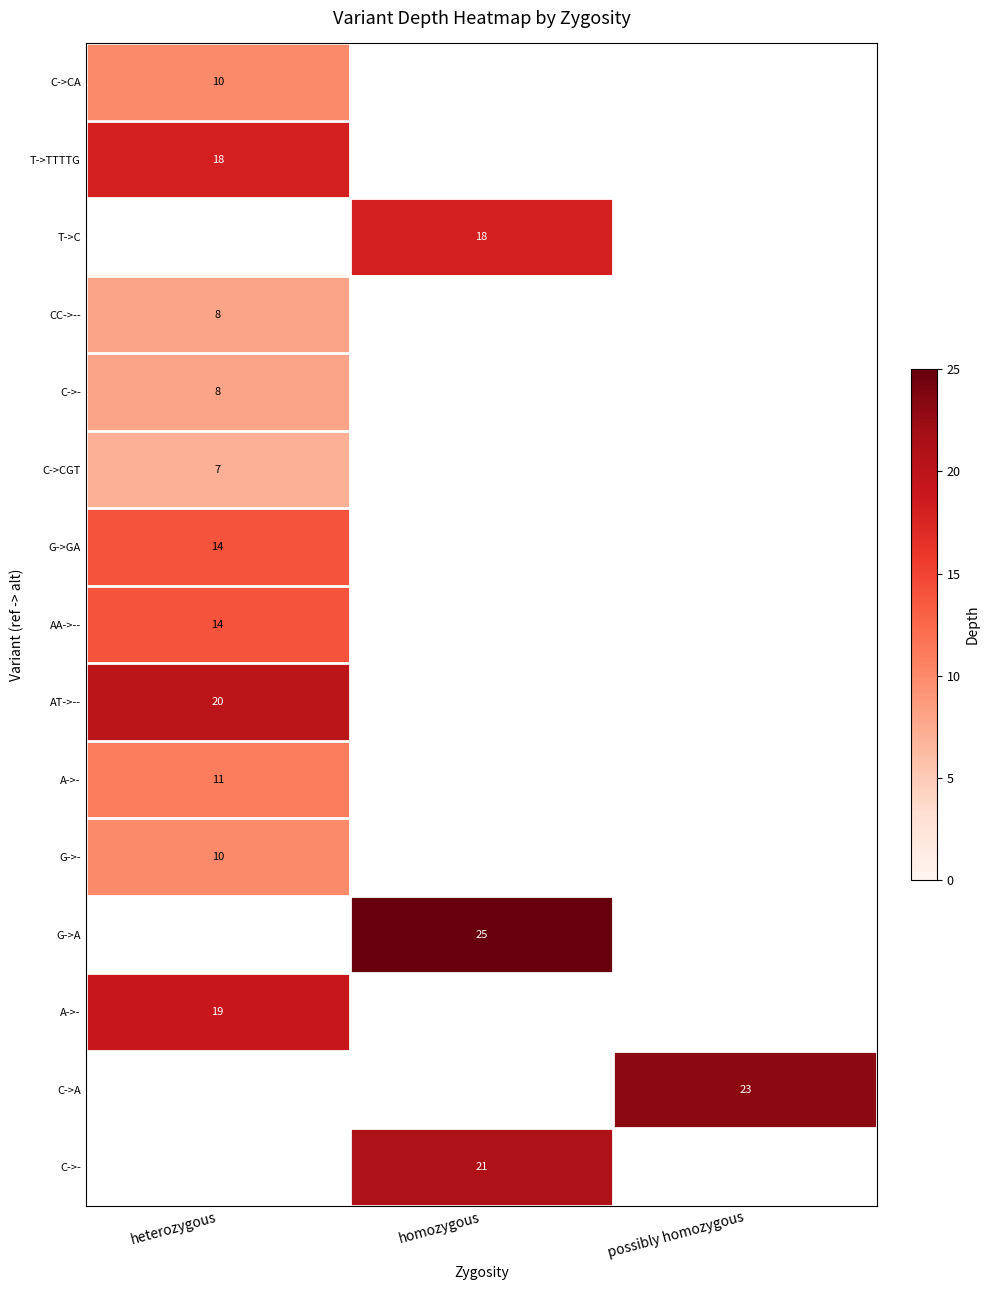

At which category does the chart reach its minimum across all series?

heterozygous